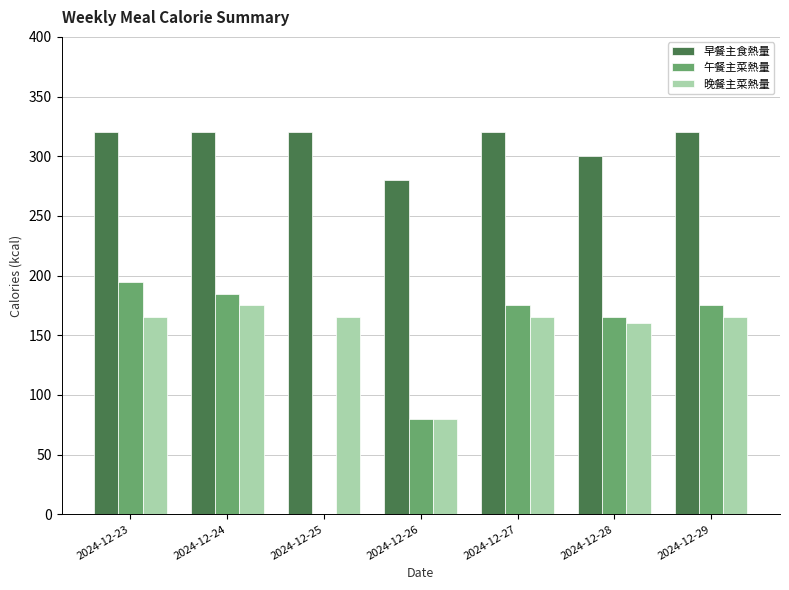

What are all the series names shown in the legend?

早餐主食熱量, 午餐主菜熱量, 晚餐主菜熱量